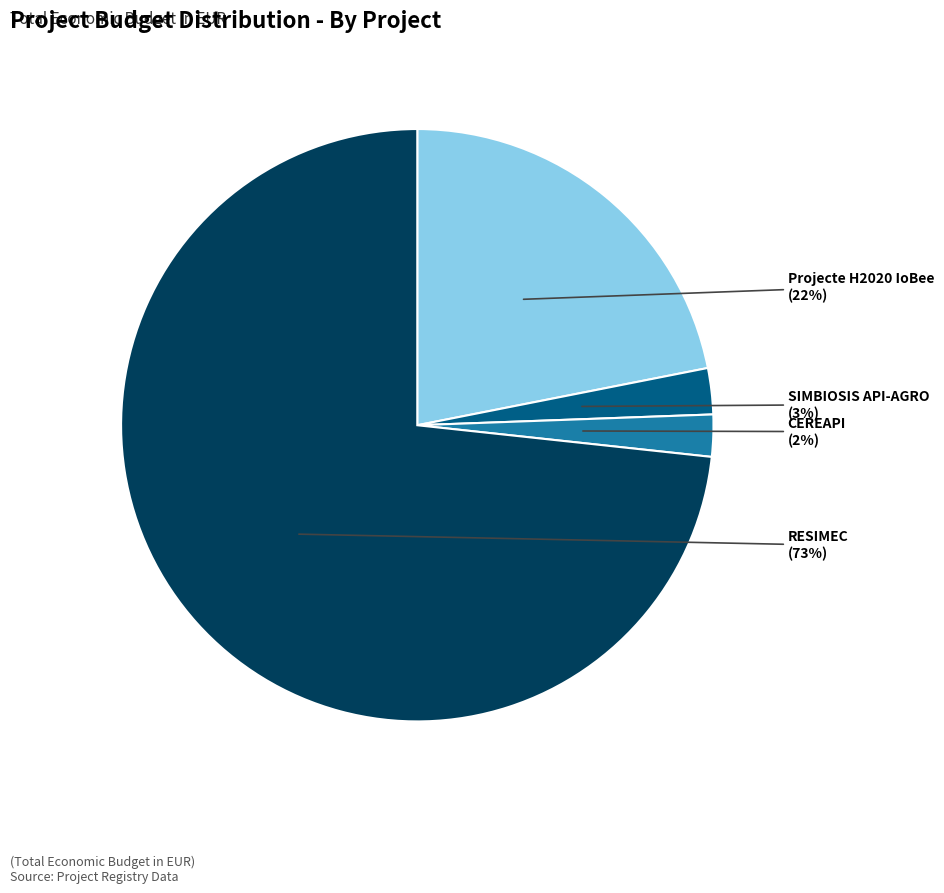

The SIMBIOSIS API-AGRO slice represents 9% of the pie. True or false?

False